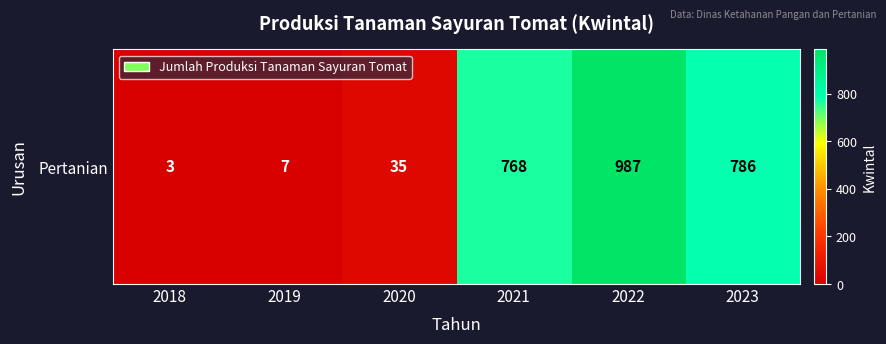

Between 2019 and 2023, which is larger?

2023